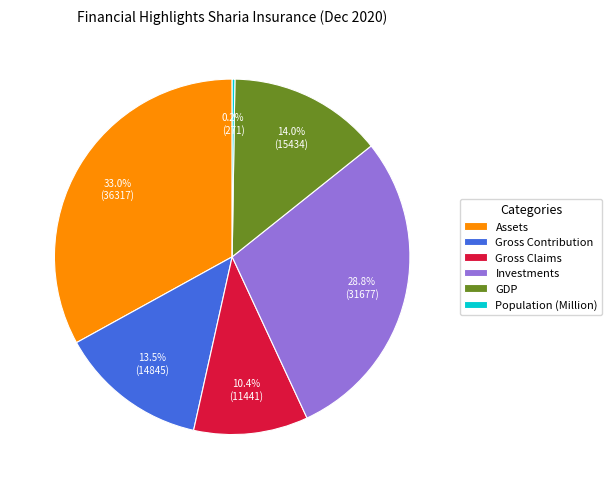

Between GDP and Gross Contribution, which is larger?

GDP